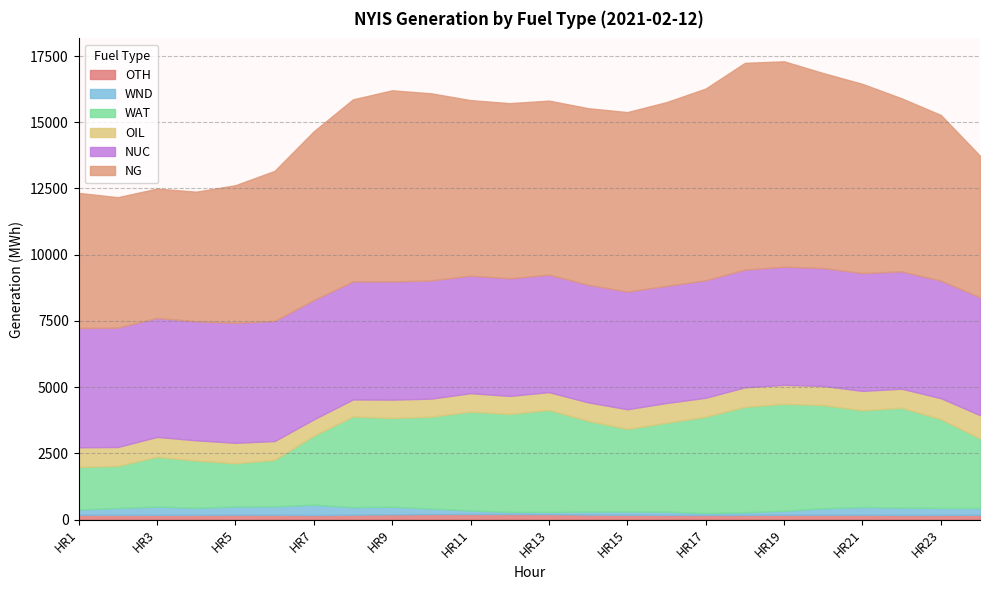

The WND series shows 446 at HR2. True or false?

False